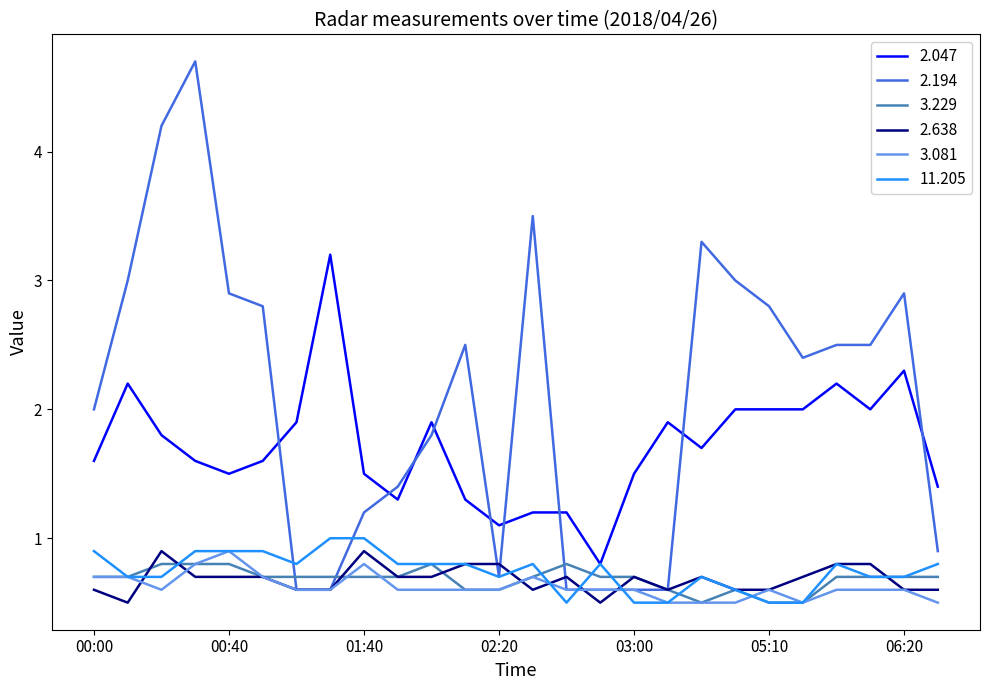

What is the greatest value displayed?

4.7